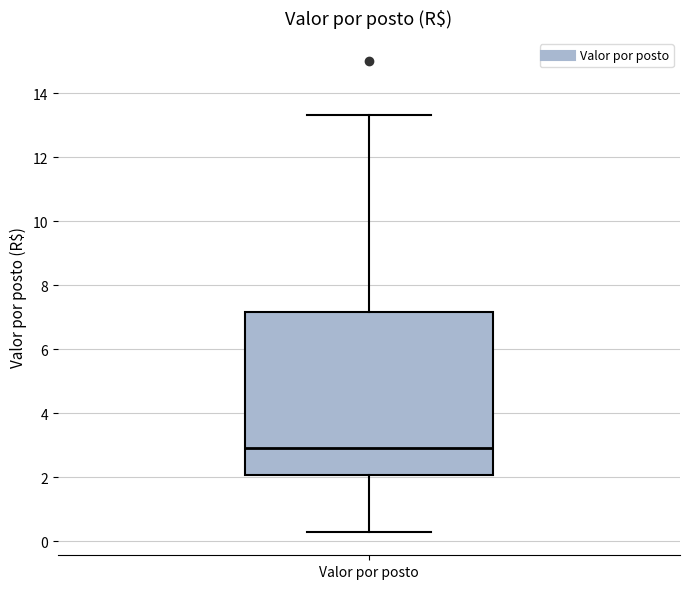

Read this box plot against the y-axis: the position of the median line, the range covered by the box, and the ends of both whiskers. The values are not printed on the chart, so give them approximately, as read against the axis.

median 3.0, box 2.0 to 7.2, whiskers 0.2 to 13.4